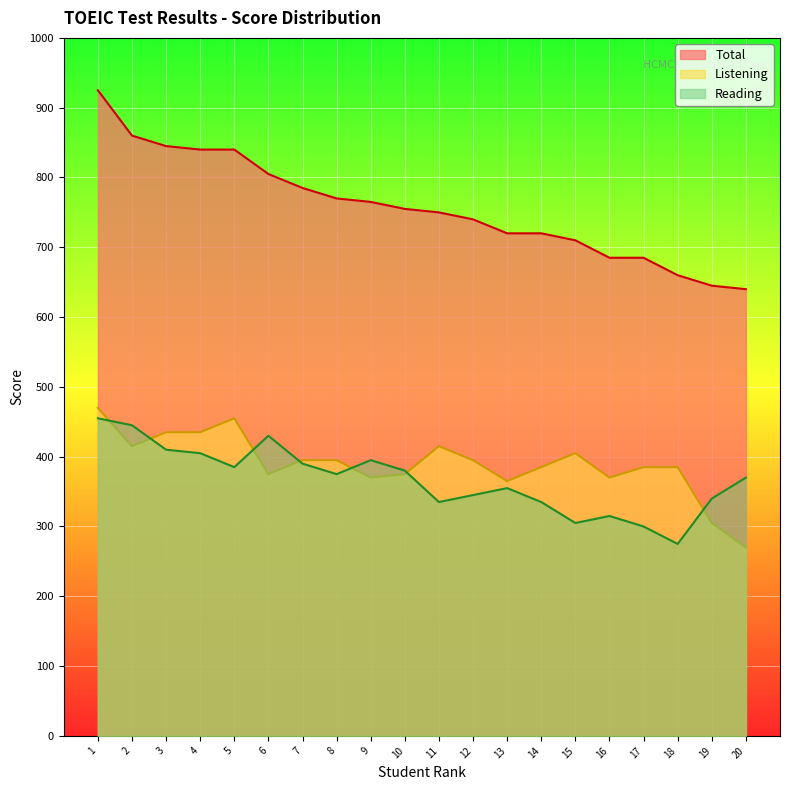

At how many categories does at least one series exceed 621?

20